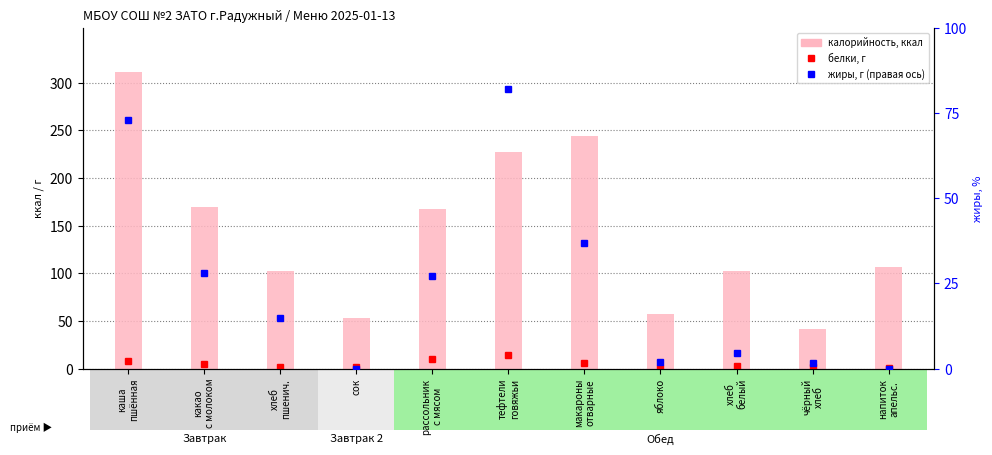

The белки series shows 13.9 at каша
пшённая. True or false?

False